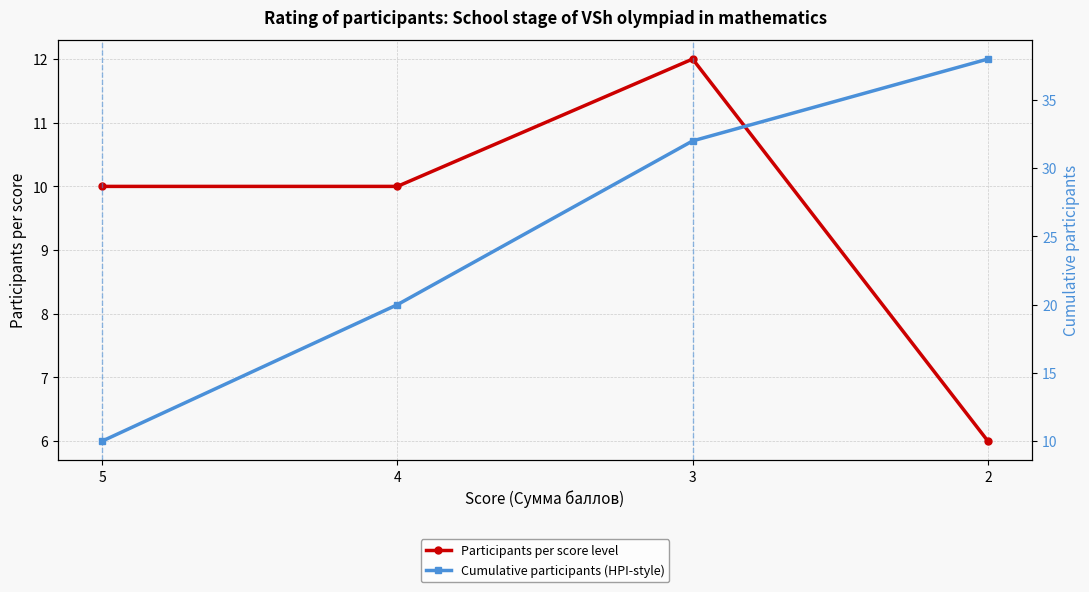

True or false: Cumulative participants (HPI-style) has more than 1 interior local peaks.

False